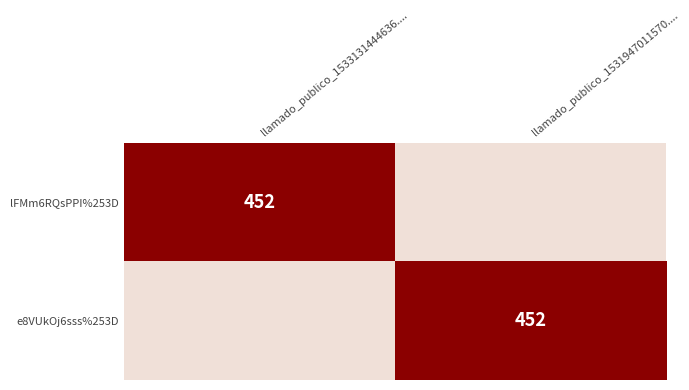

Rank the series by their maximum value, from lowest to highest.

lFMm6RQsPPI%253D, e8VUkOj6sss%253D